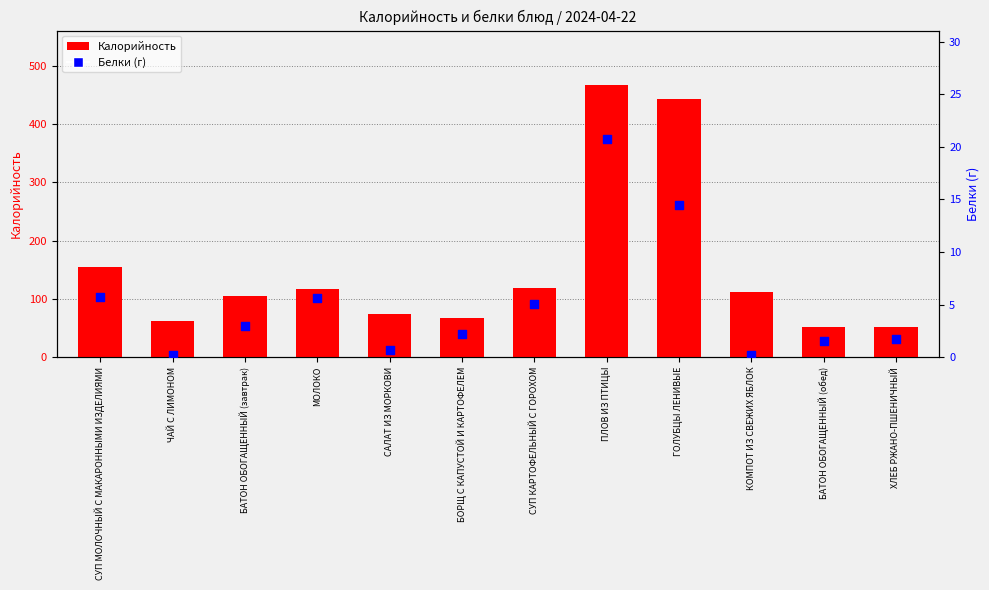

Which series reaches the maximum Y coordinate?

Калорийность